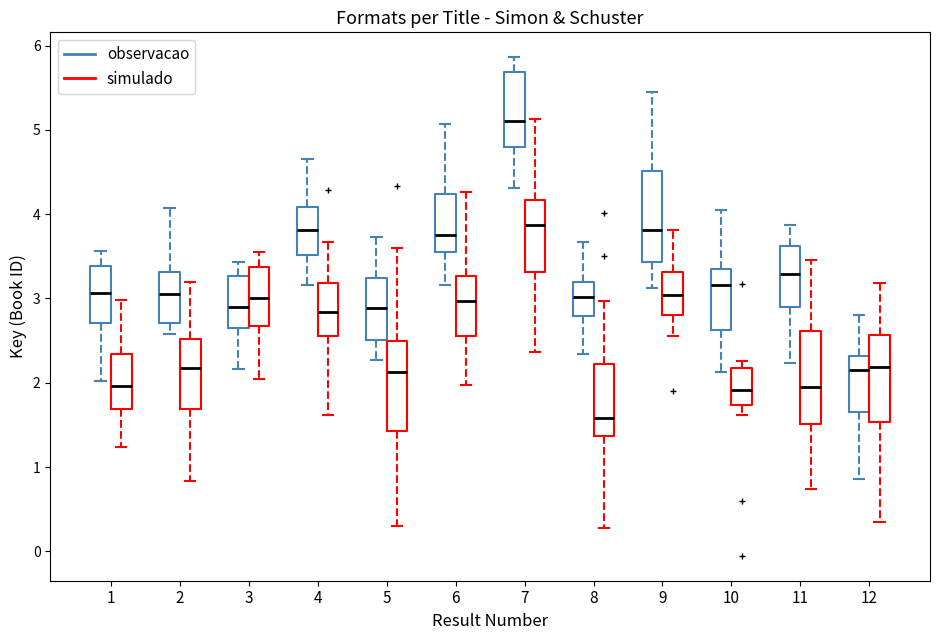

Where is the lower edge of the box for 7 (observacao) on the y-axis? The values are not printed on the chart, so give them approximately, as read against the axis.

4.8